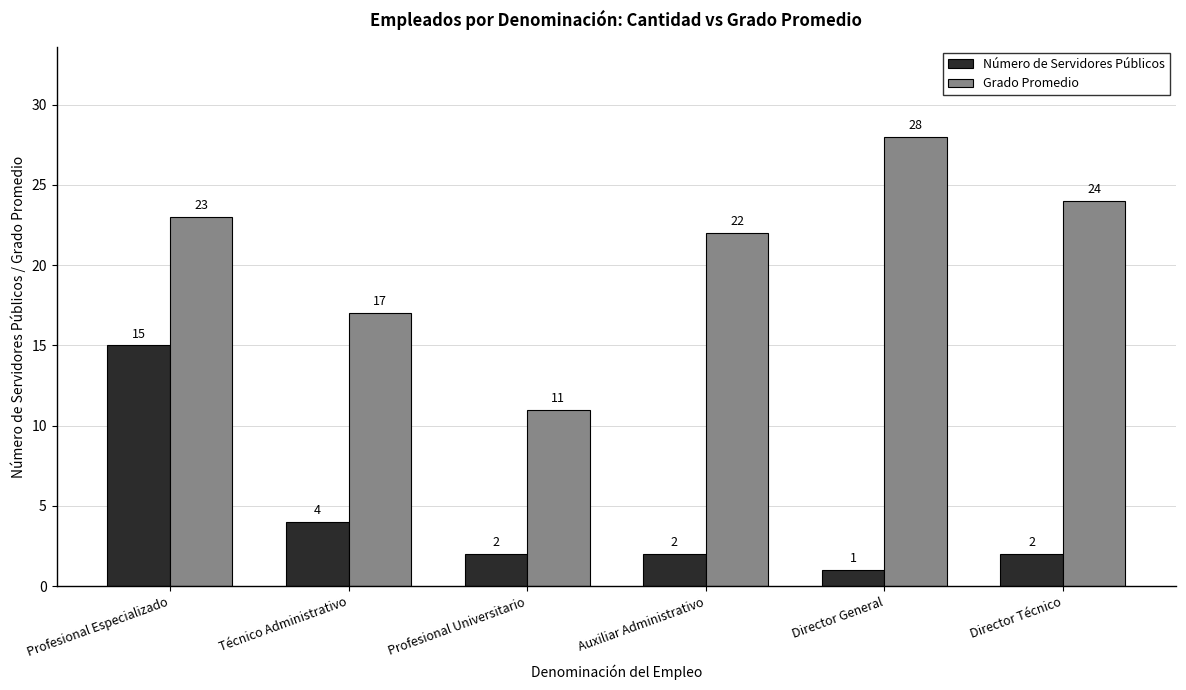

What is the maximum value shown in the chart?

28